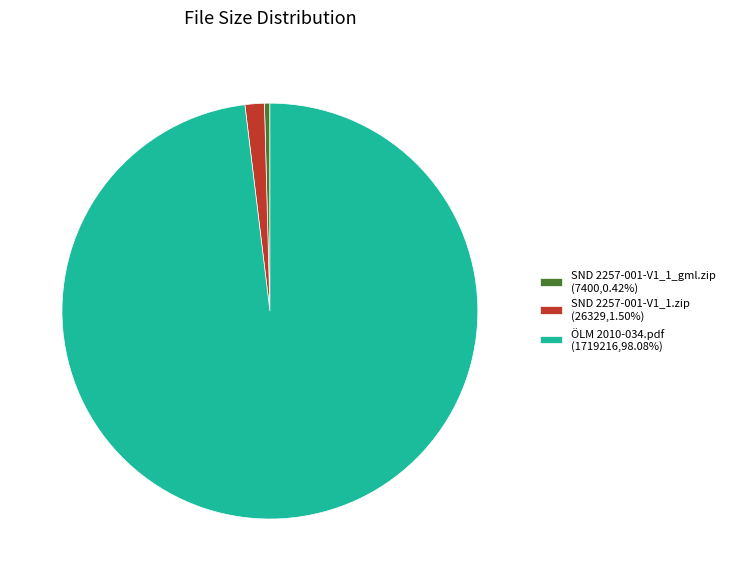

Does SND 2257-001-V1_1_gml.zip account for over 50% of the chart?

No